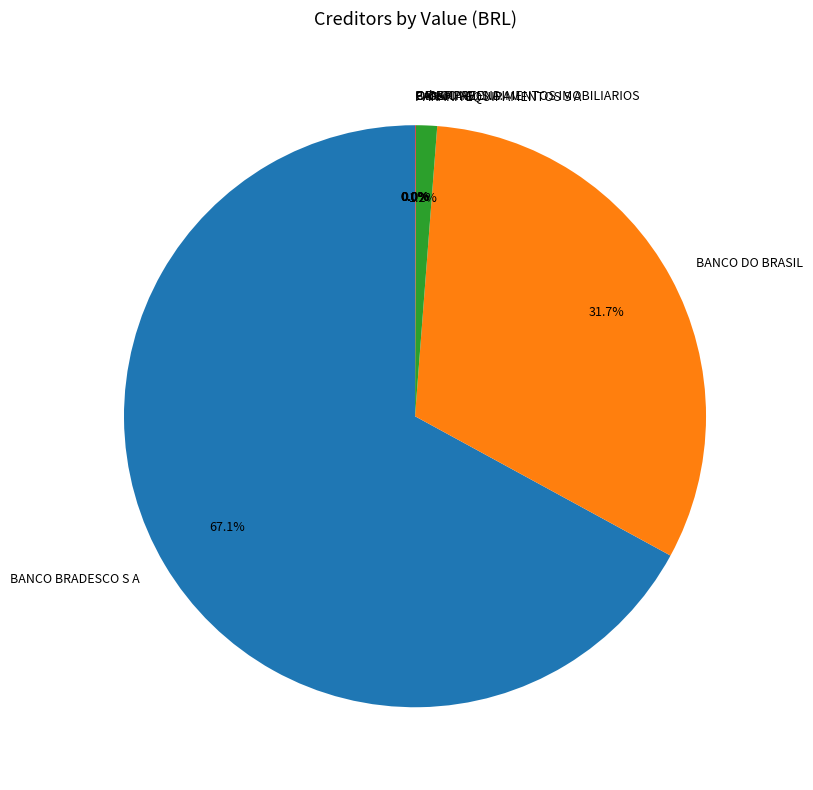

Which slice represents more than half of the pie?

BANCO BRADESCO S A